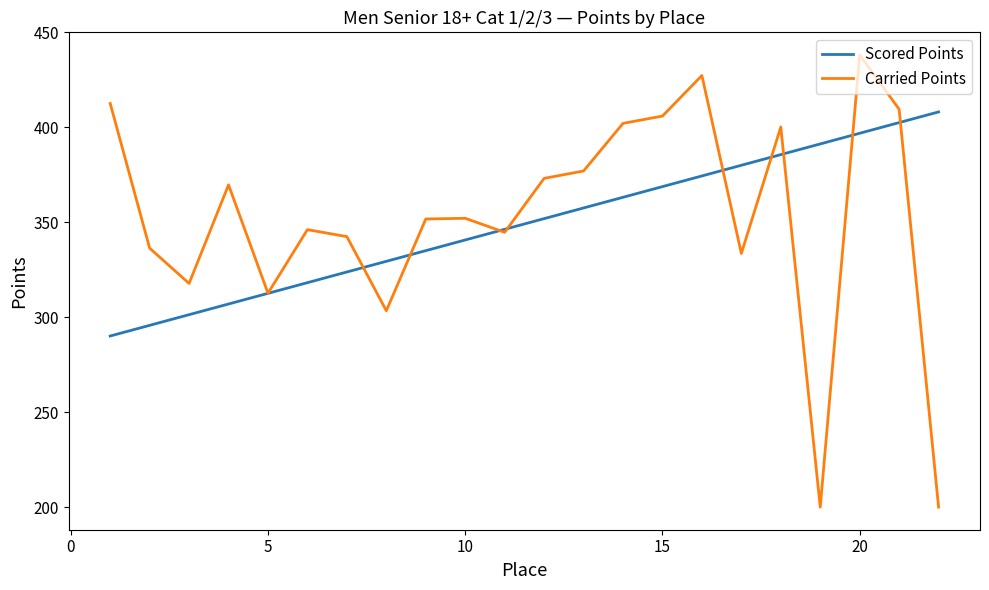

Rank the series by their maximum value, from highest to lowest.

Carried Points, Scored Points